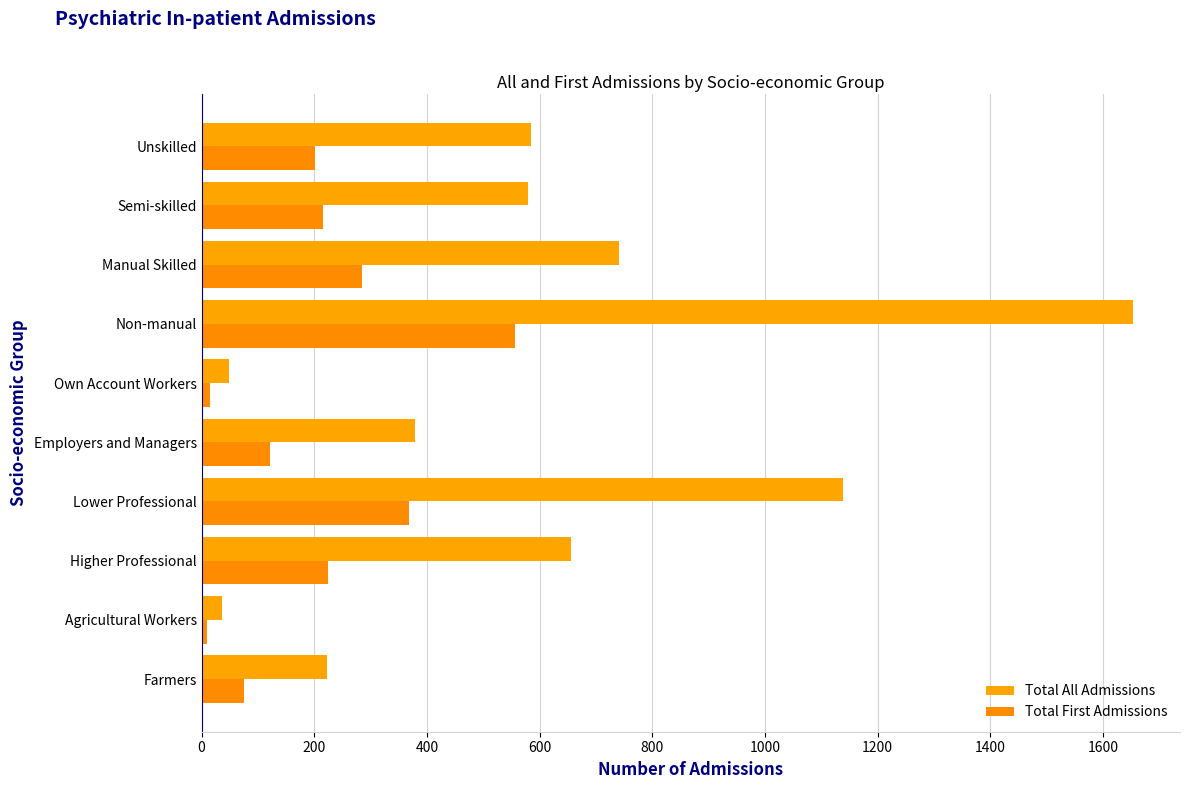

How many data points in Total All Admissions are less than 585?

5